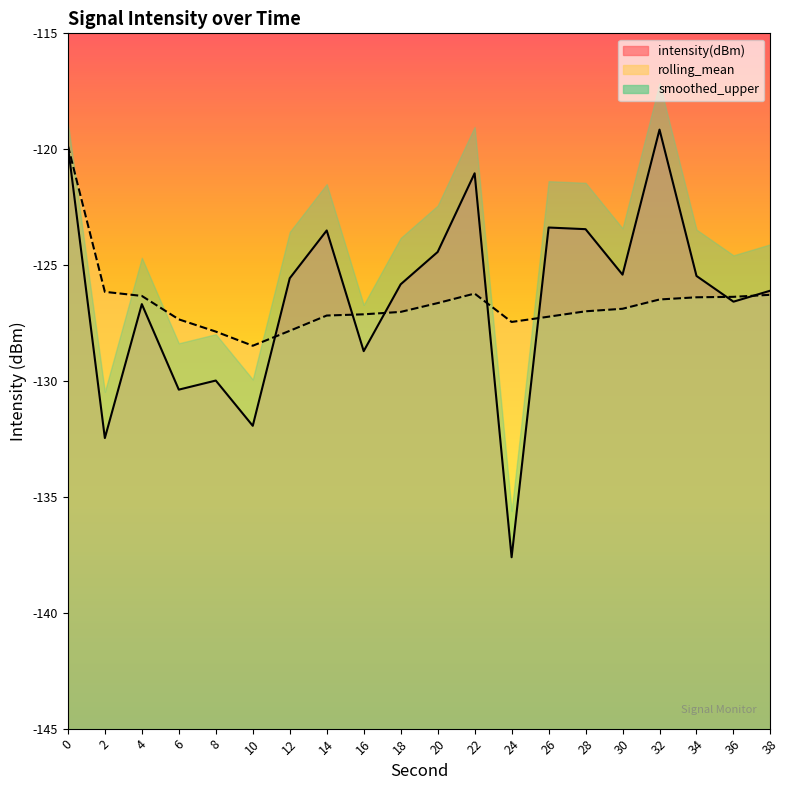

Does the chart display data point markers on the line(s)?

No